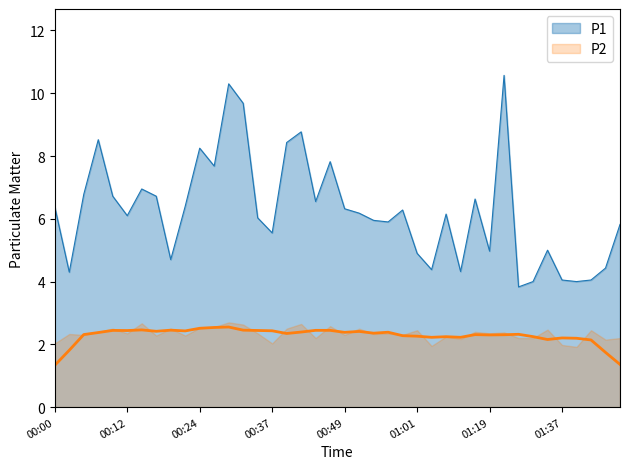

What is the label of the 8th point from the left?

00:17